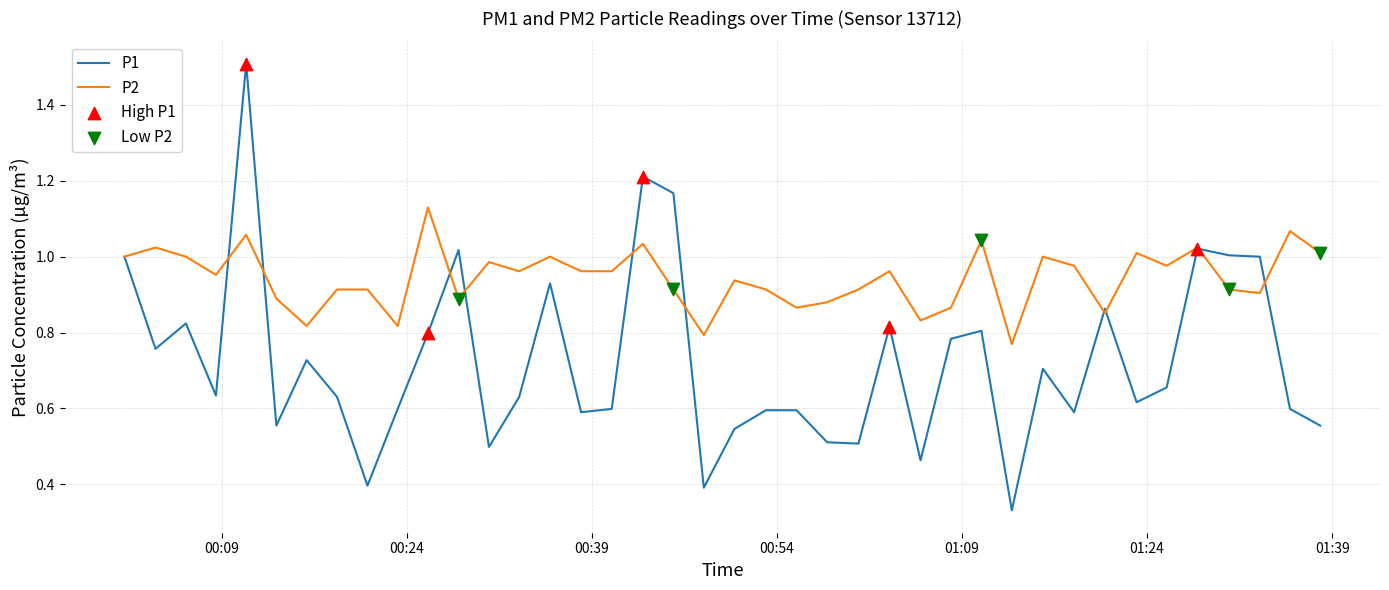

Which series has the largest total across all categories?

P2